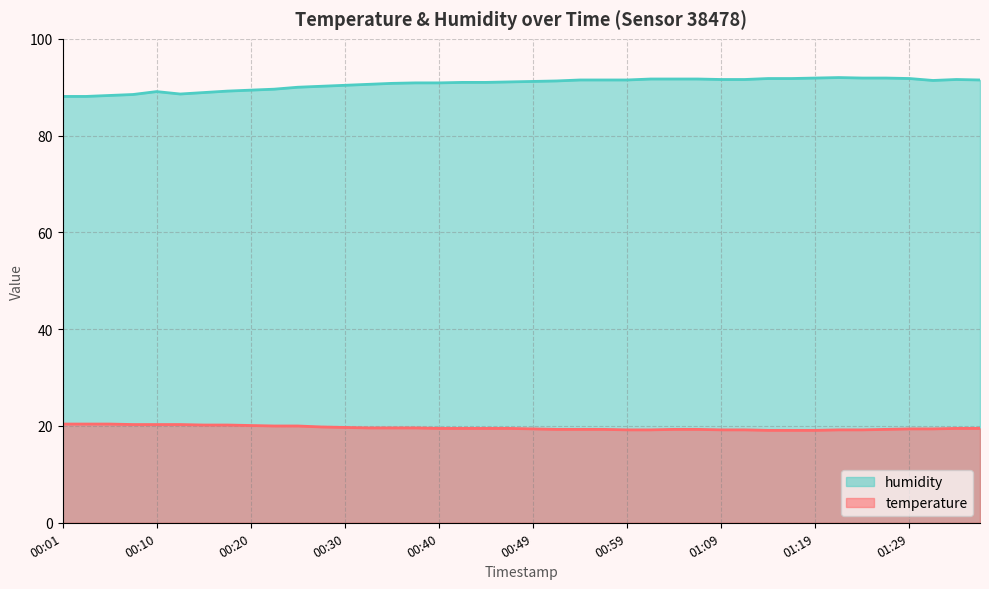

What is the total value across all series at 00:57?

110.8